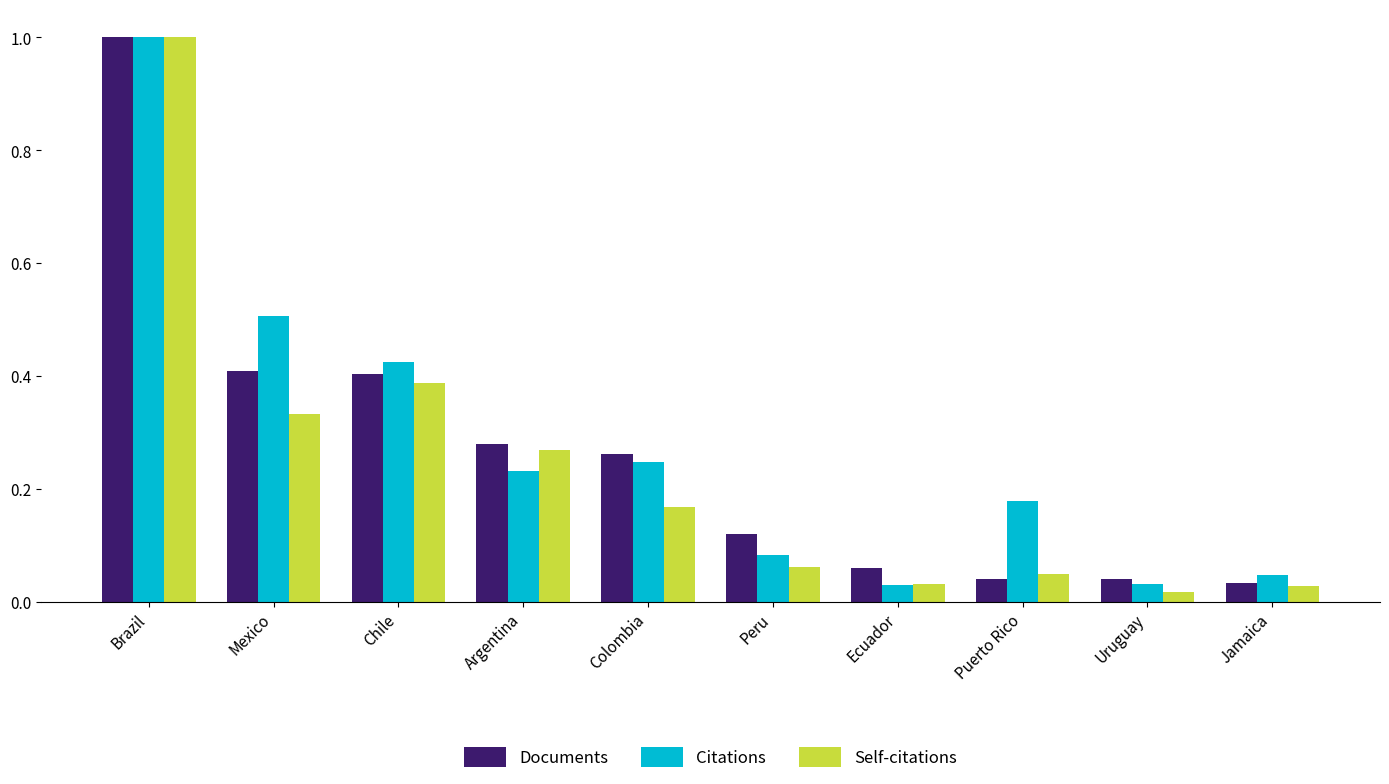

Read the Citations value at Mexico.

0.5